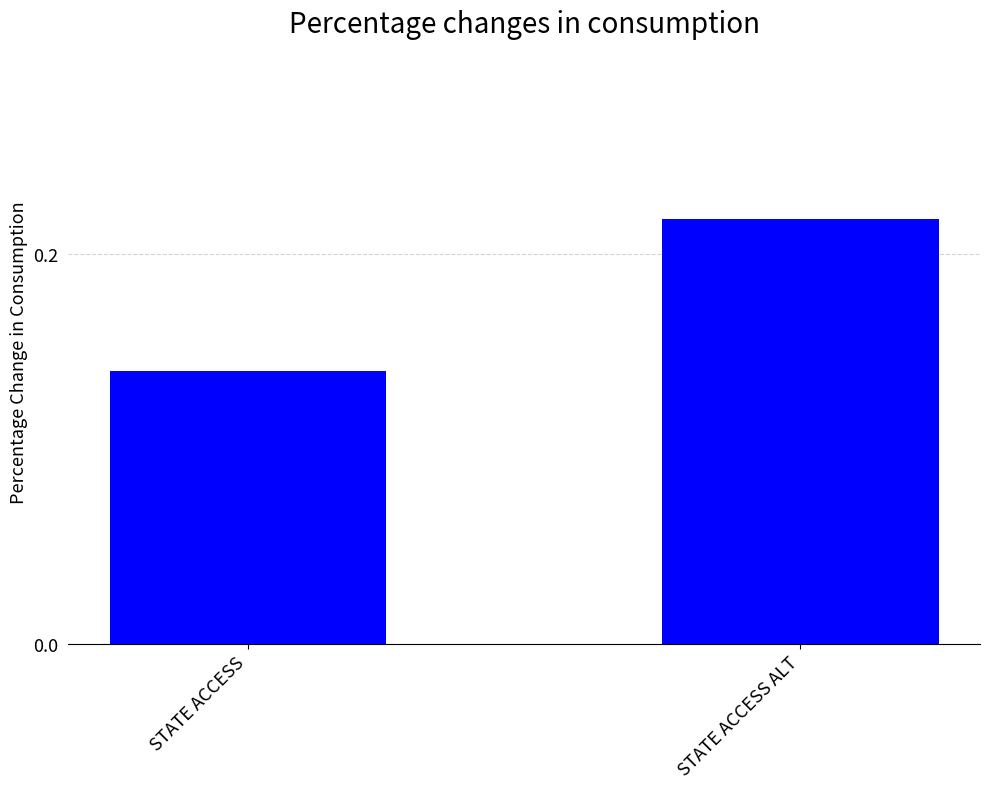

What is the sum of the values at STATE ACCESS ALT and STATE ACCESS?

0.4